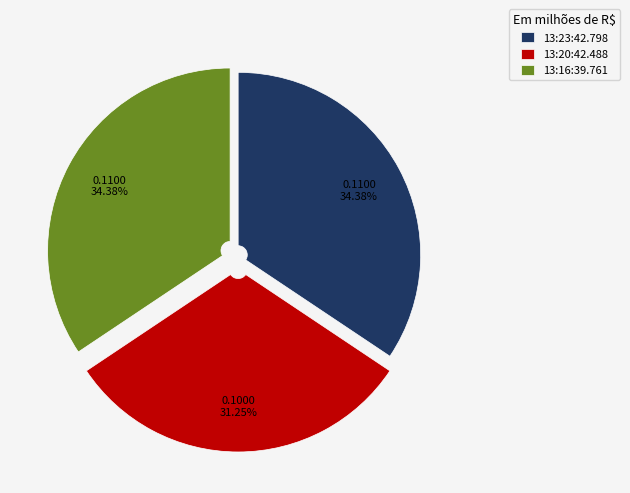

True or false: 13:20:42.488 accounts for 31% of the total.

True